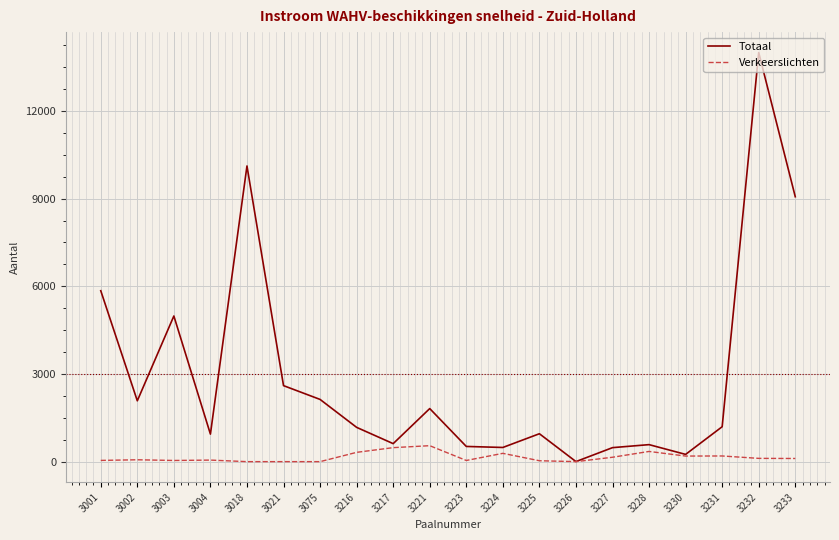

What is the difference between the highest and lowest values at 3075?

2129